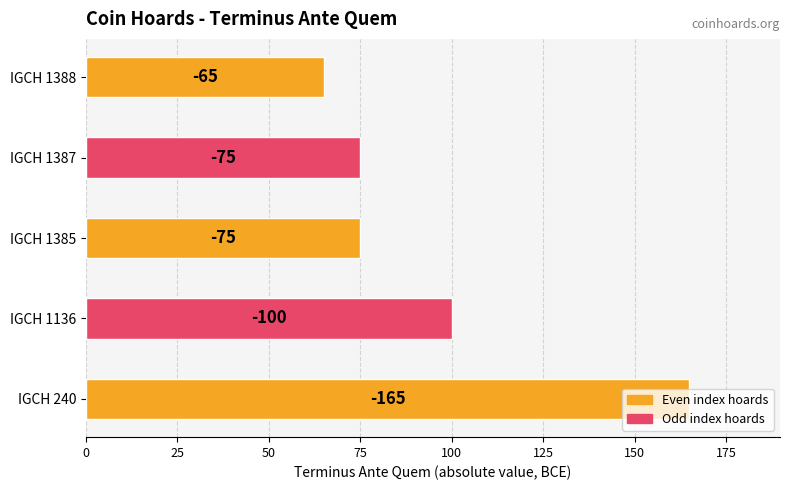

How many values are between 75 and 100?

3